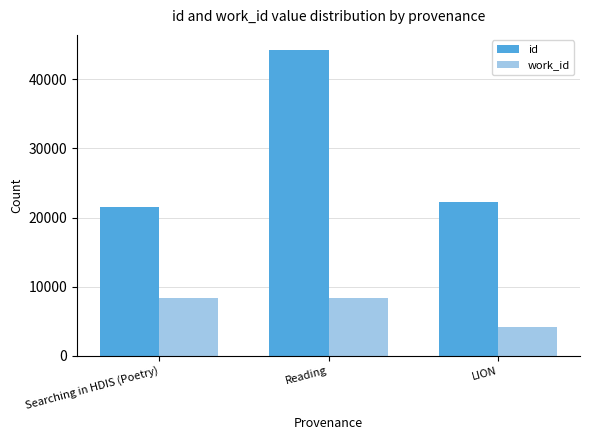

At how many categories does at least one series exceed 28890?

1